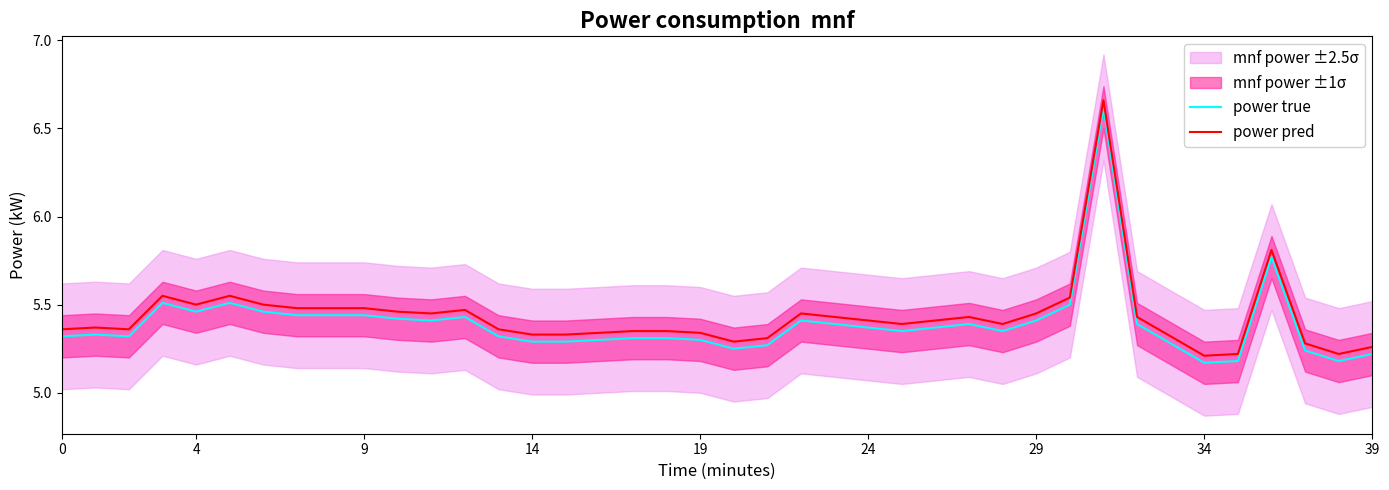

What is the average value of the power true series?

5.4